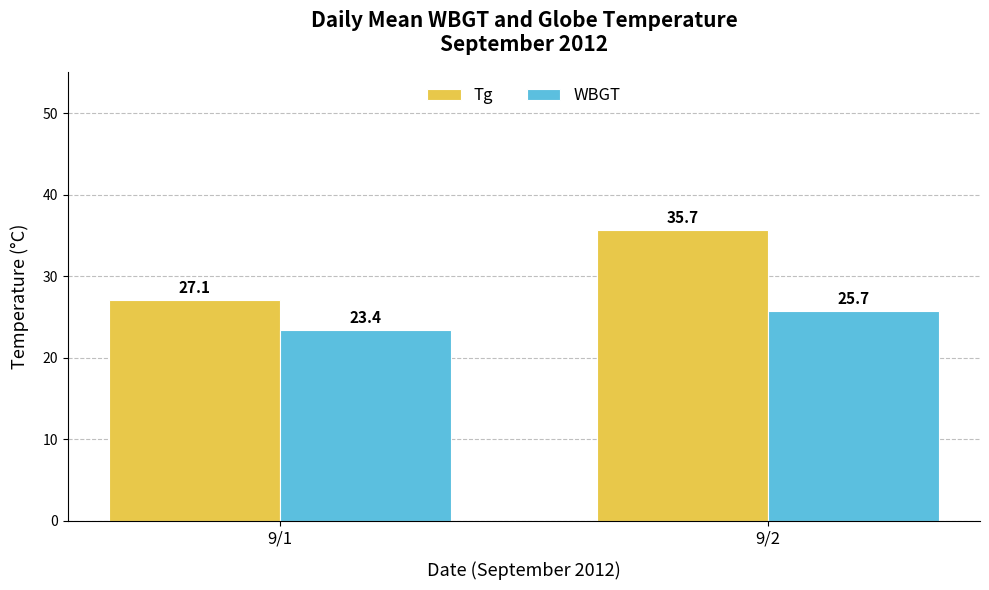

What is the approximate value of Tg at 9/2?

35.7